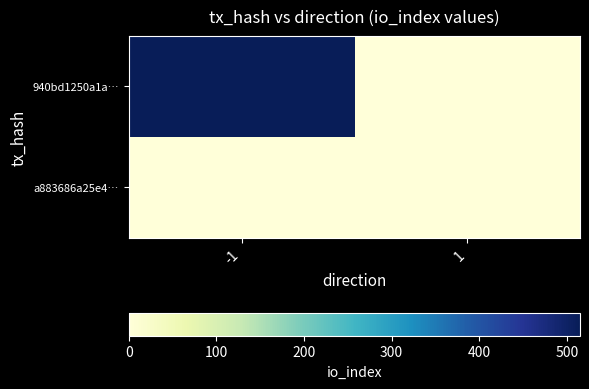

Reading left to right, what are all the values shown in this chart?

940bd1250a1a…: -1=515	1=0
a883686a25e4…: -1=0	1=0